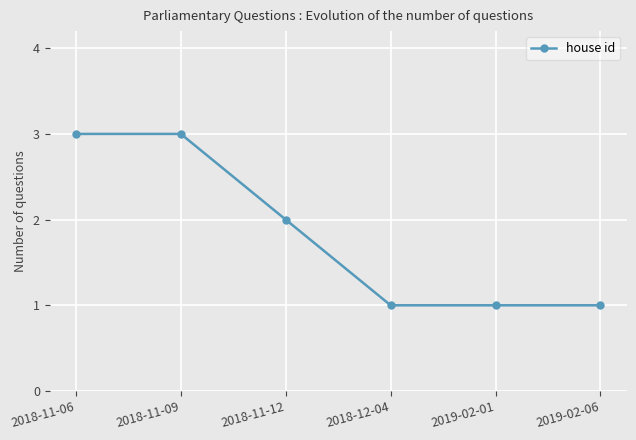

Count the number of categories in the chart.

6